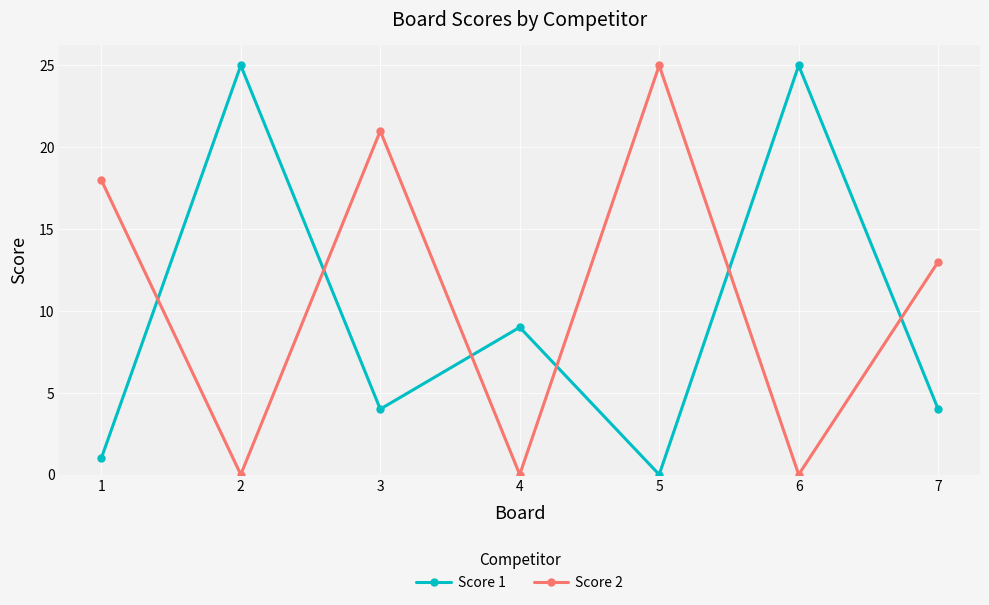

How many lines are shown in the chart?

2